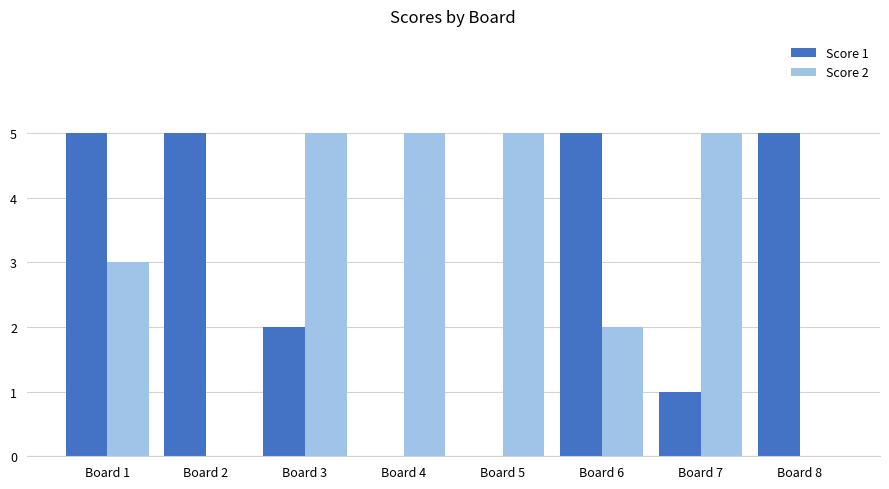

Is it true that Score 1 equals 0 at Board 5?

True